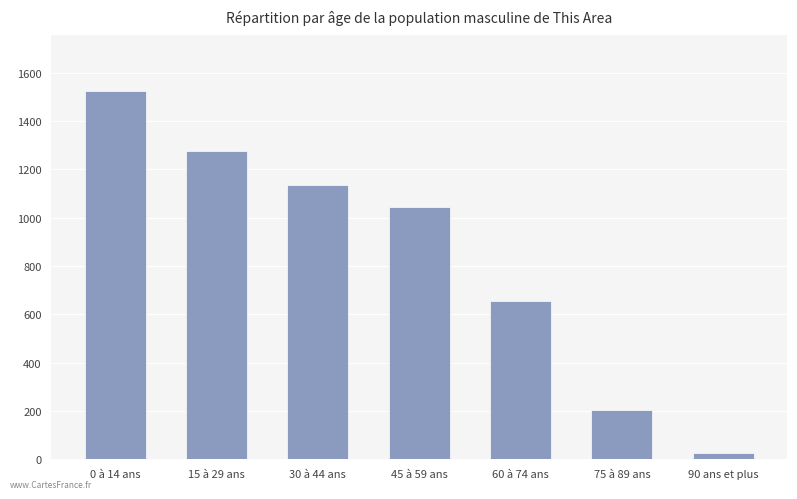

The value at 45 à 59 ans is 1045. True or false?

True